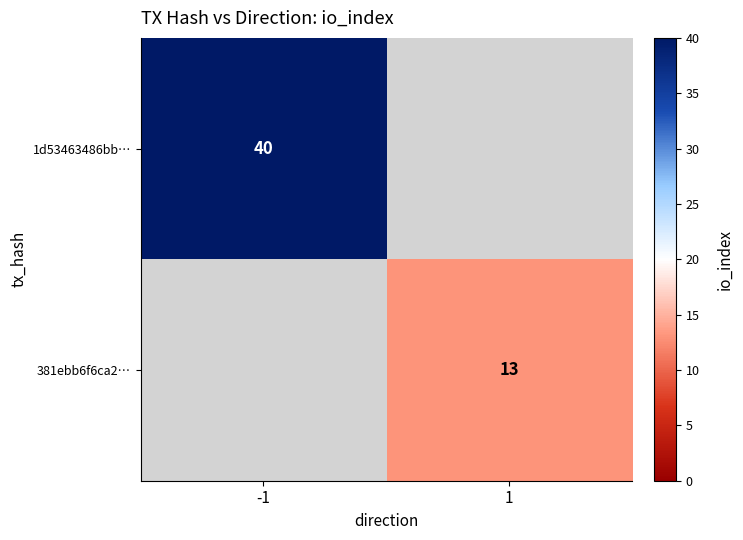

True or false: 1d53463486bb… has a value of 54 at -1.

False